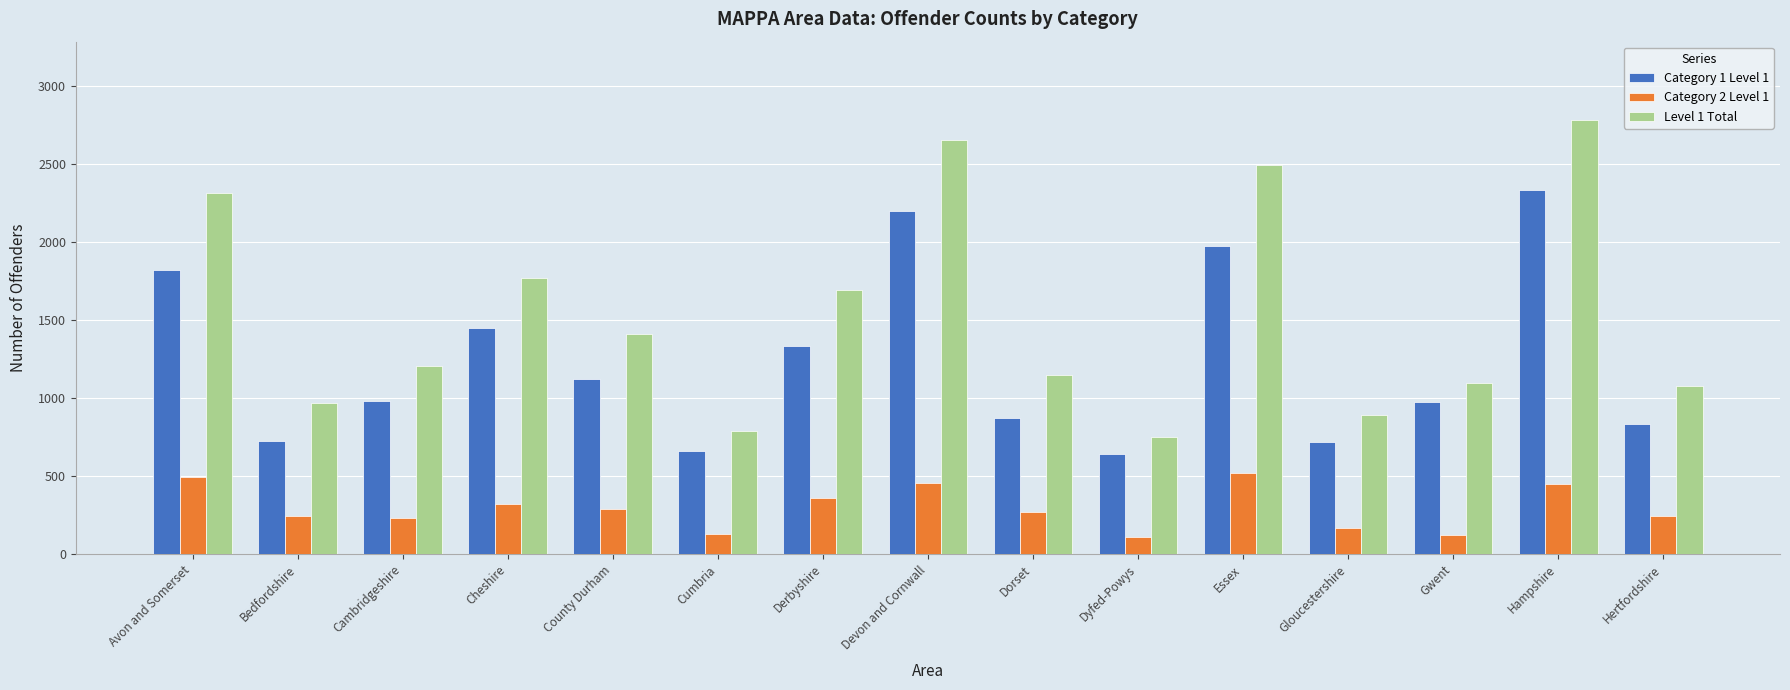

What is the difference between the maximum and minimum values in the Category 1 Level 1 series?

1692